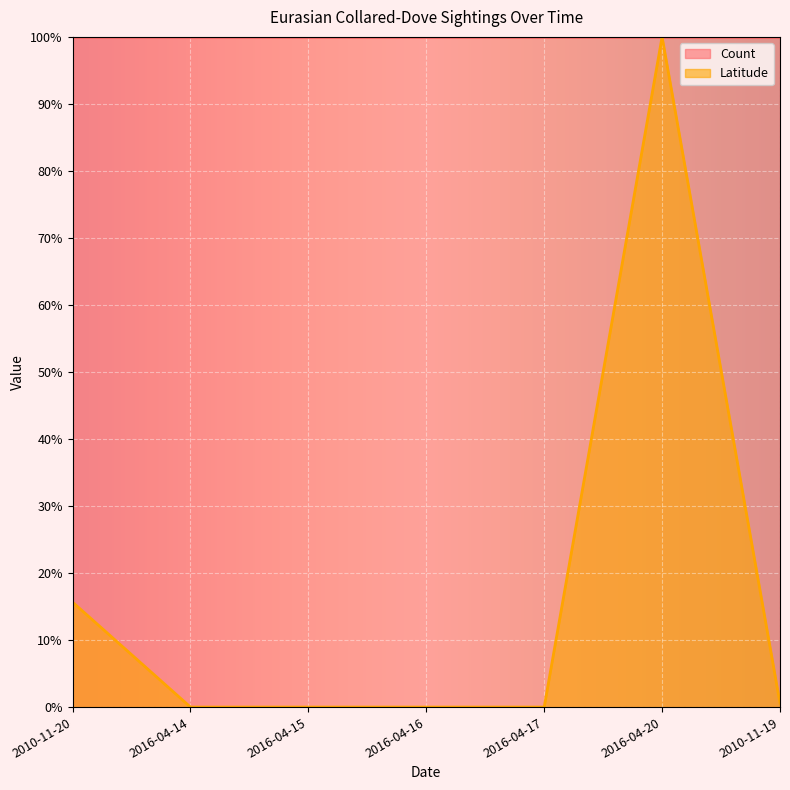

Is it true that the value at 2010-11-19 is 0.0?

False